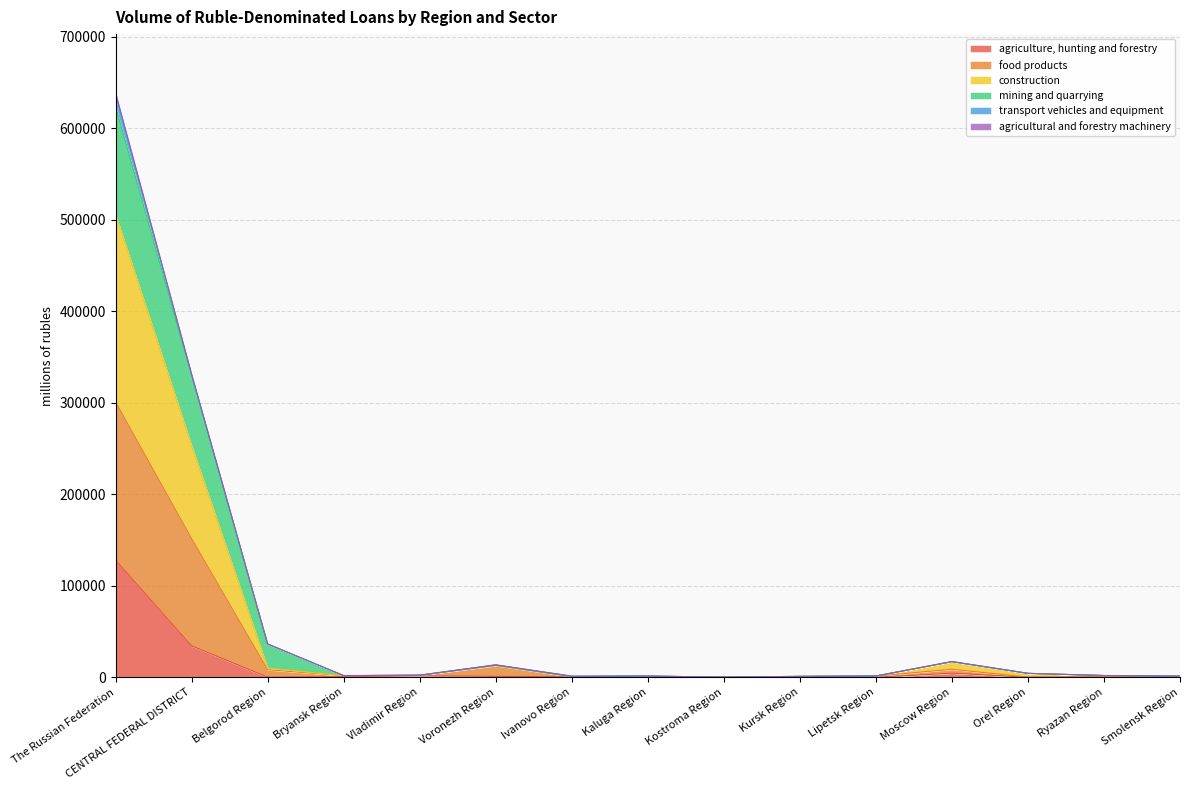

Which category has the highest value in the agriculture, hunting and forestry series?

The Russian Federation